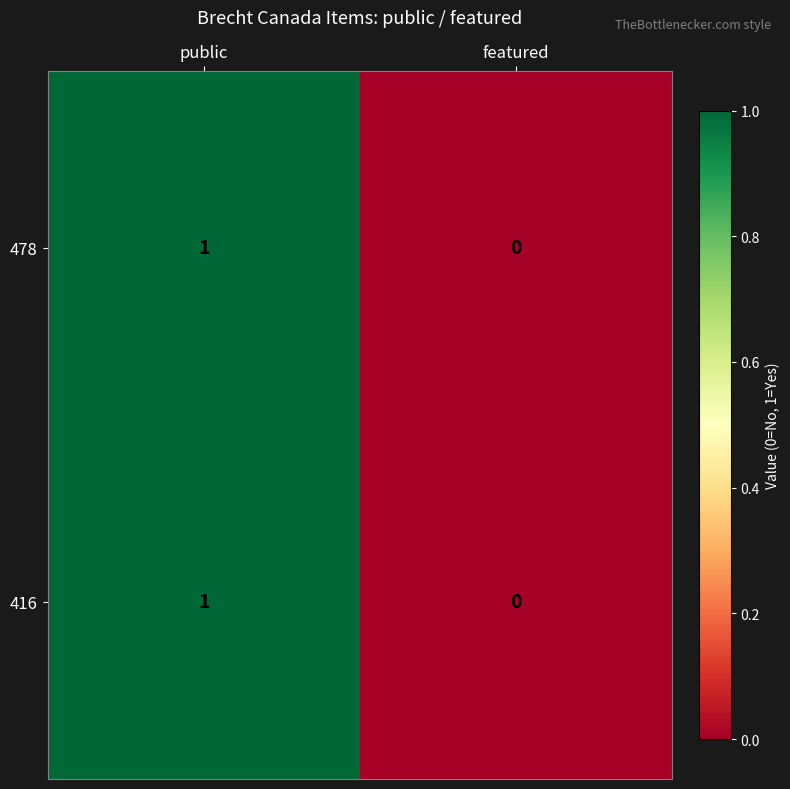

At which label is 416 closest to 0?

featured